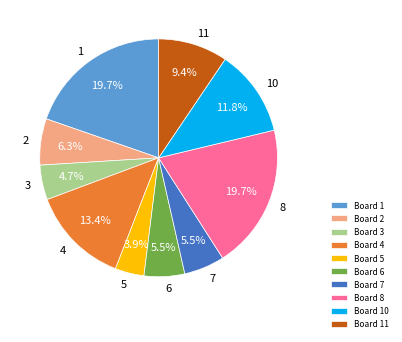

Is it true that 3 is 5% of the pie?

True